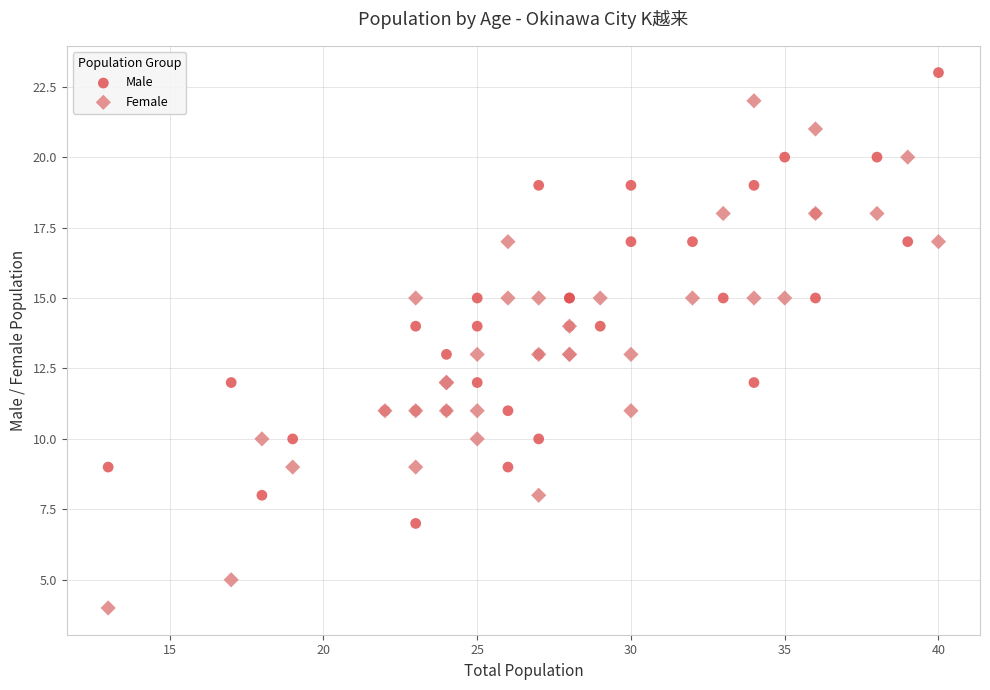

Which series has the largest Y range (max minus min)?

Female